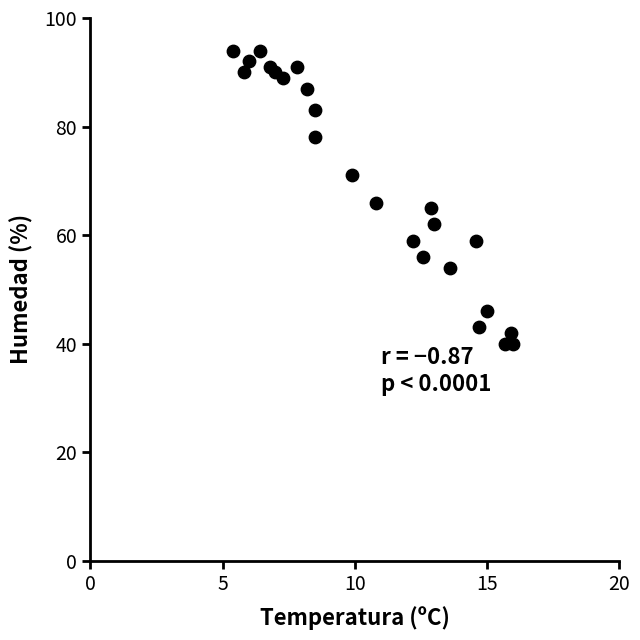

What Y value in the scatter plot is closest to 67?

66